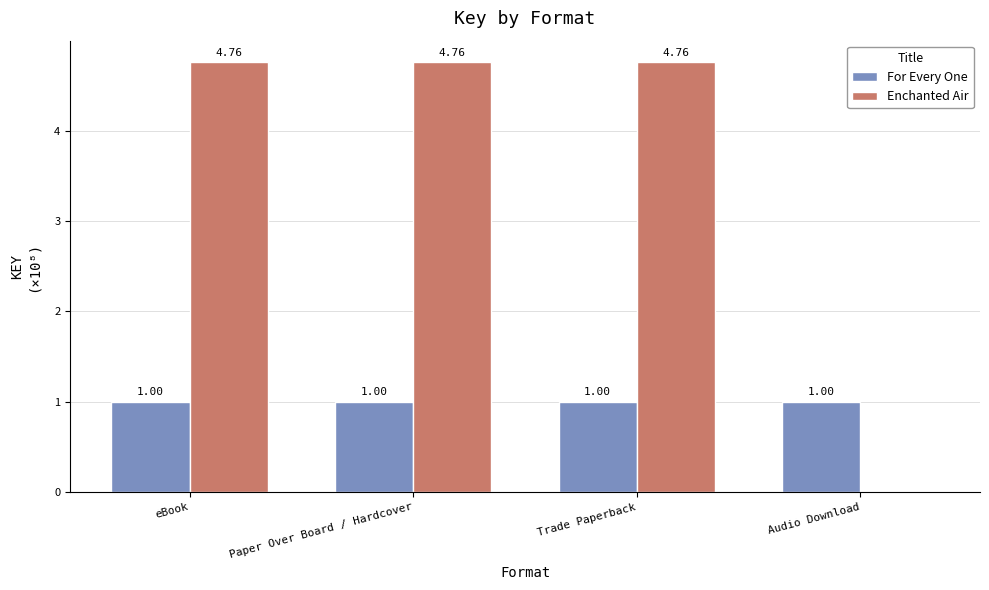

How many groups of bars are there?

4